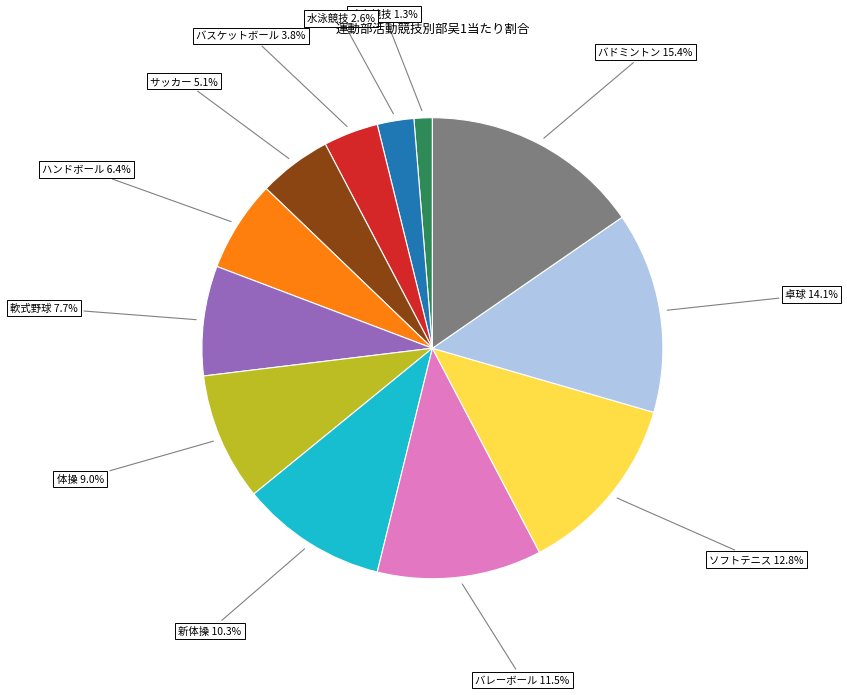

What is the largest slice in the pie chart?

バドミントン